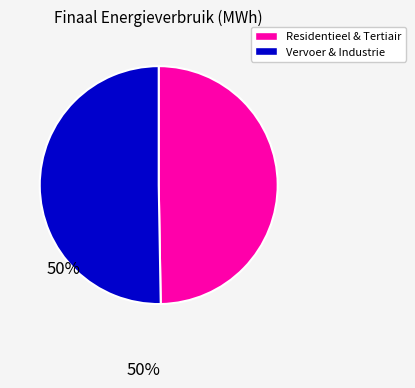

Which category has the smallest portion of the pie?

Residentieel & Tertiair